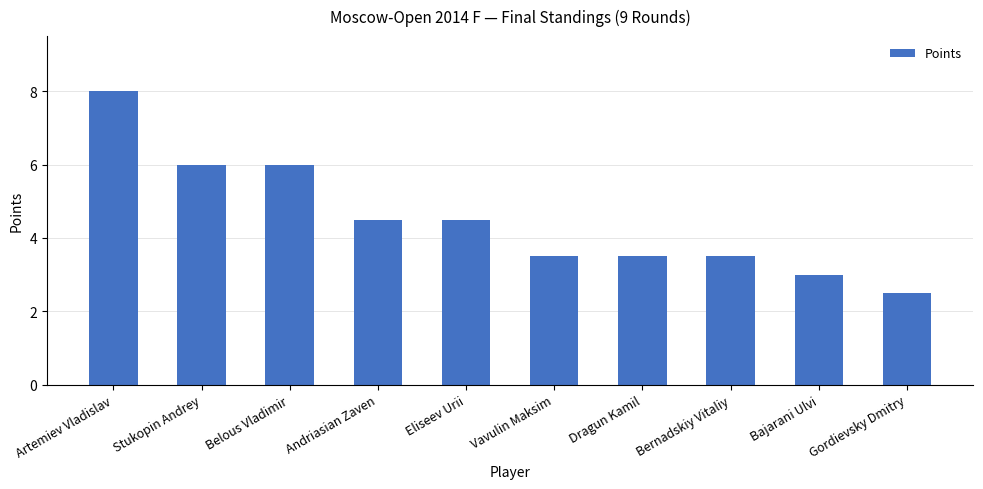

Between Eliseev Urii and Vavulin Maksim, which is larger?

Eliseev Urii